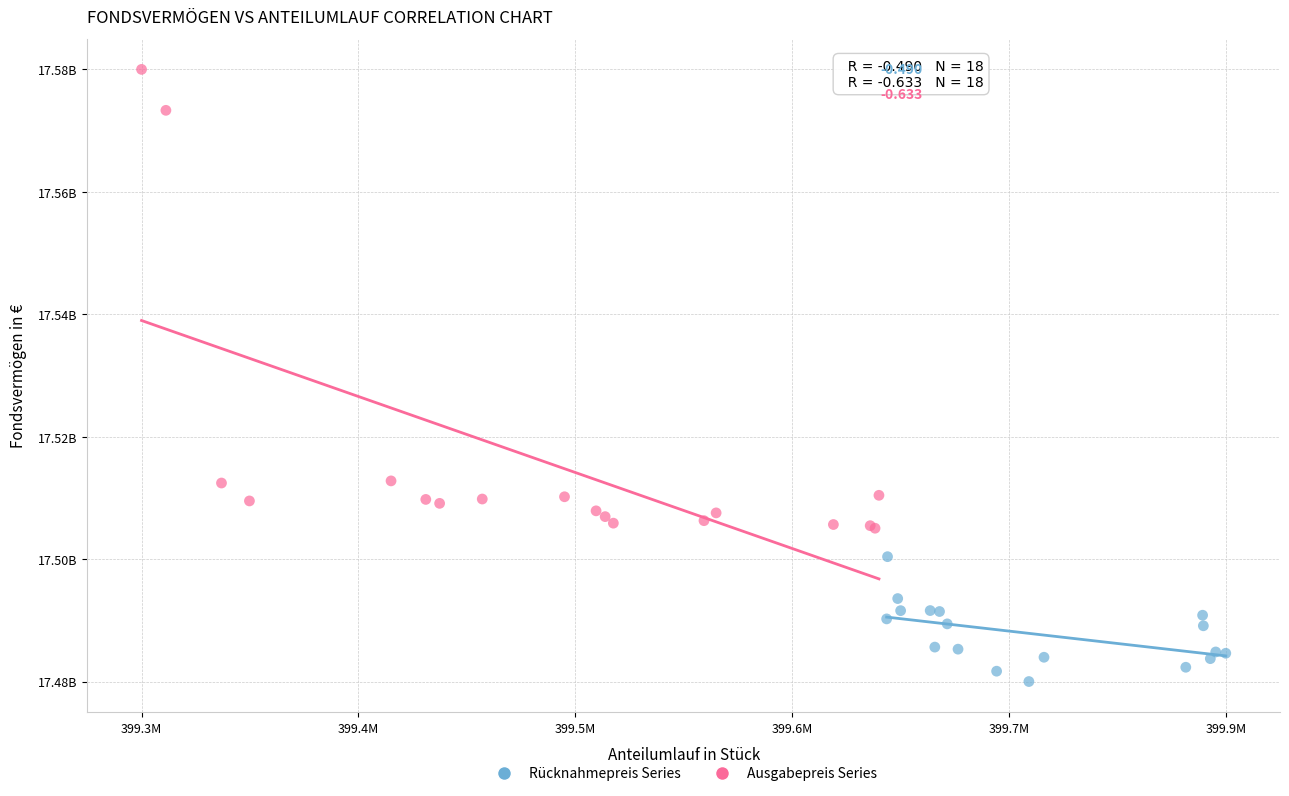

What are all the series names shown in the legend?

Rücknahmepreis Series, Ausgabepreis Series